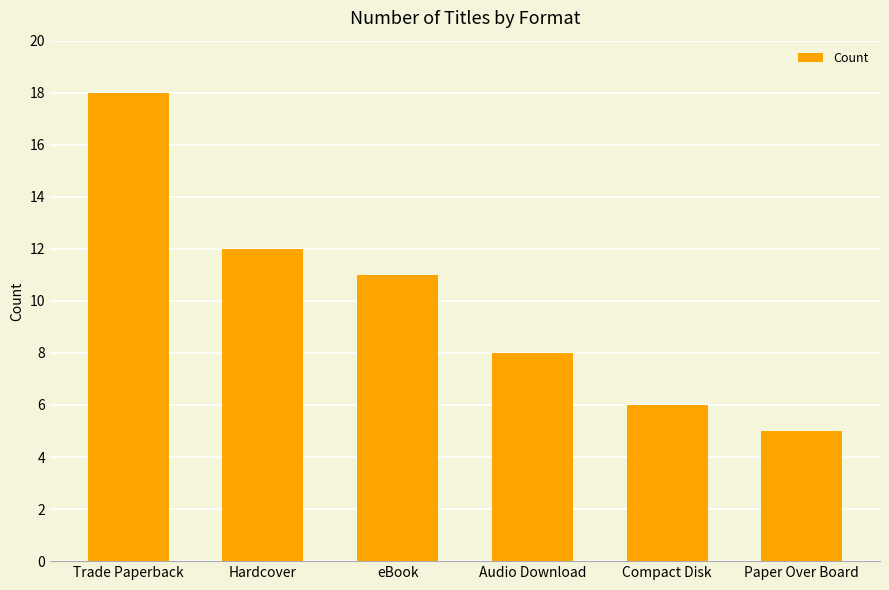

True or false: the data shows 11 at eBook.

True